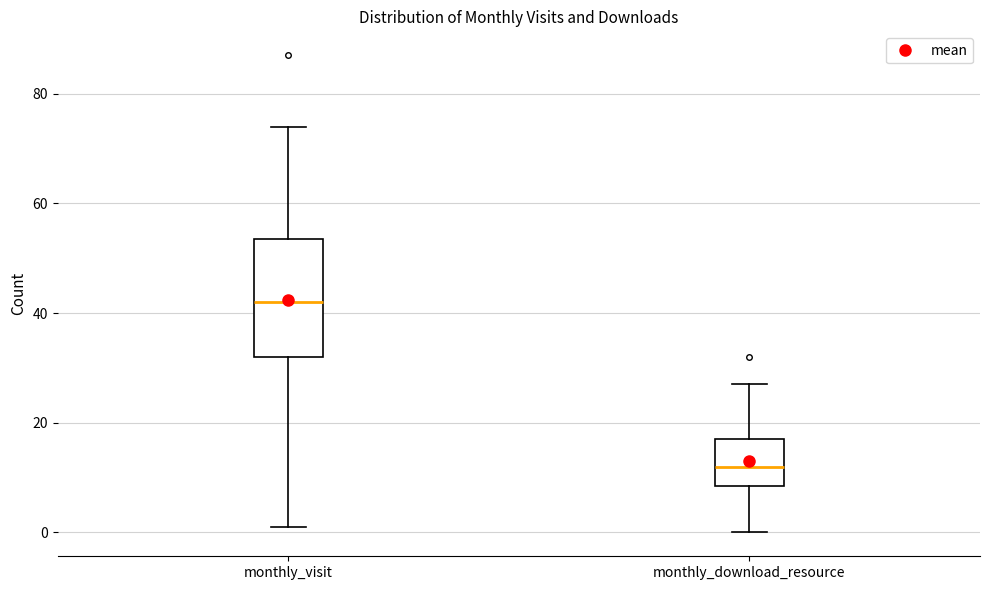

Which box's median line is the lowest?

monthly_download_resource